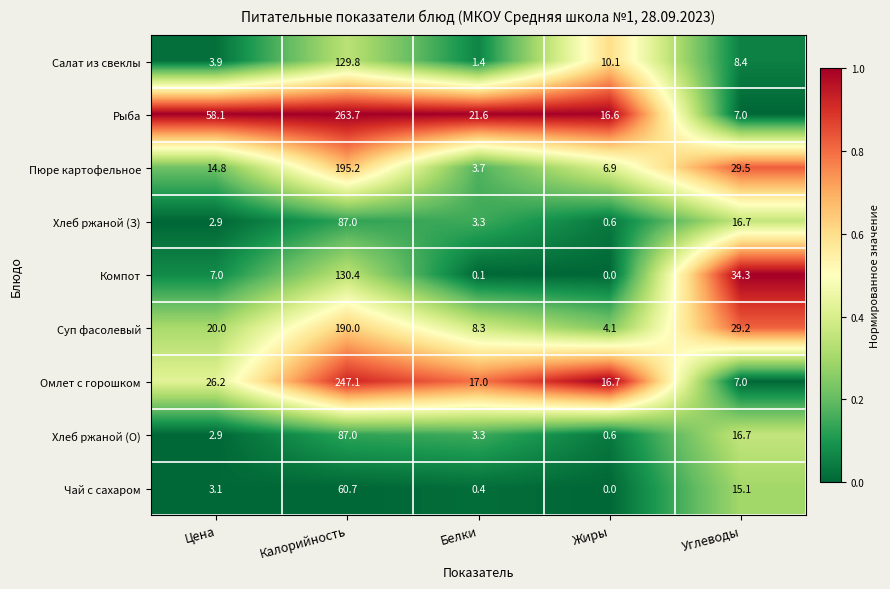

At which category does the chart reach its minimum across all series?

Жиры